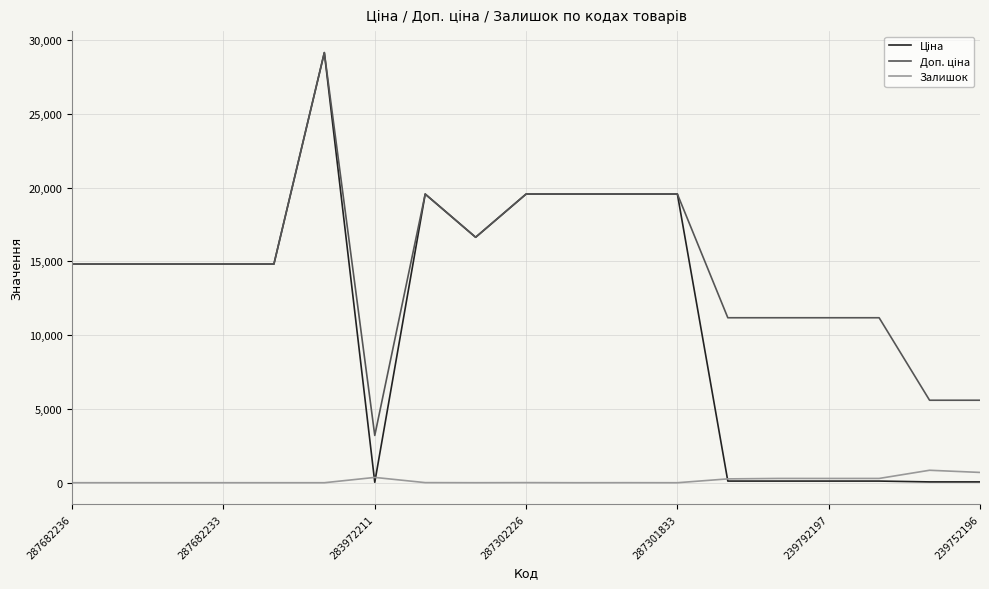

What is the greatest value displayed?

29152.3